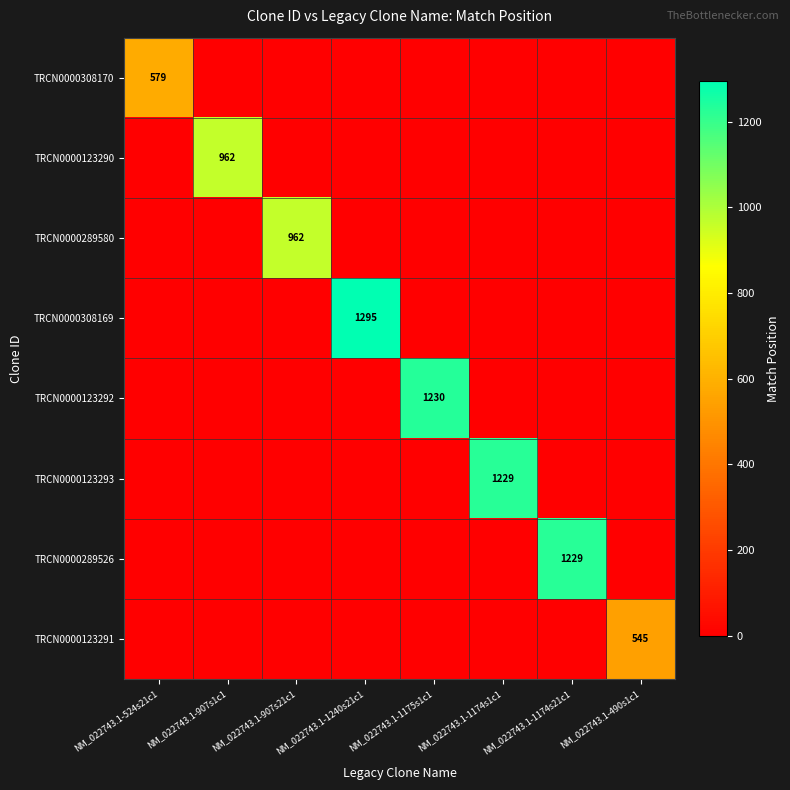

What is the spread (max minus min) of values at NM_022743.1-1174s1c1?

1229